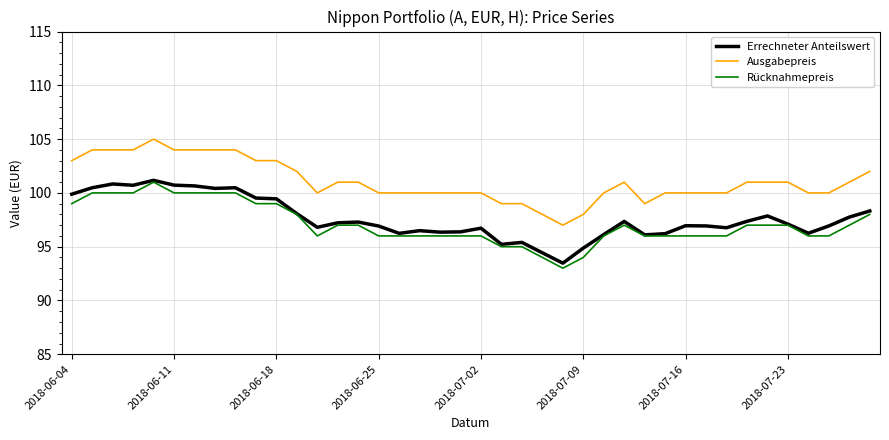

What is the minimum value shown in the chart?

93.0